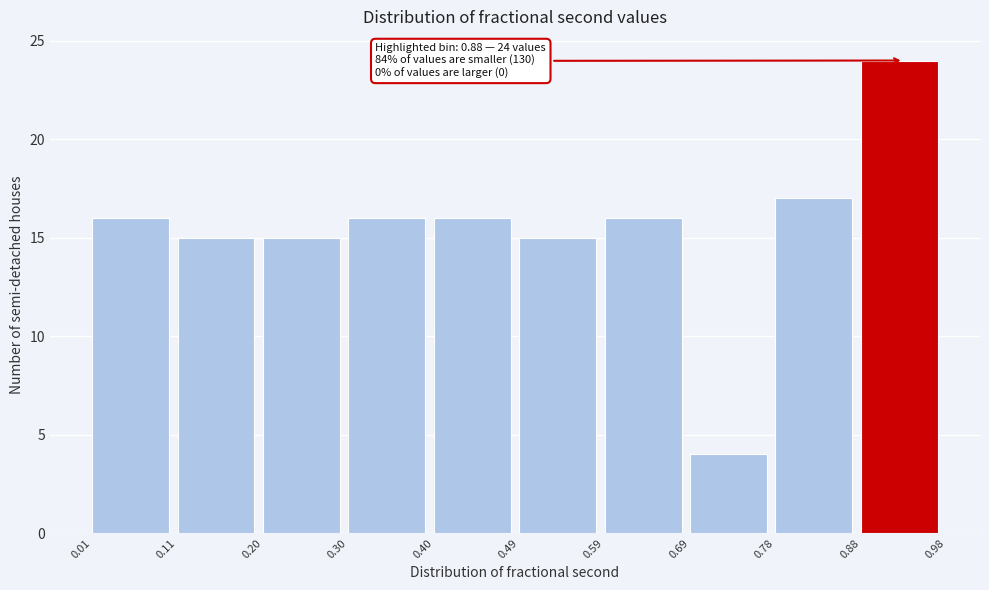

Over which range of the x-axis is the bar tallest?

0.88 to 0.98